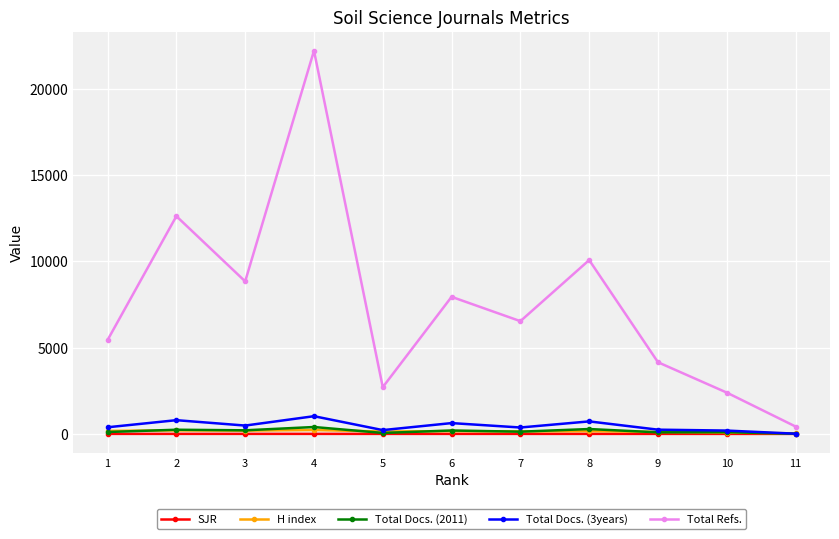

What is the value of the Total Docs. (2011) point at the 9th from the left?

91.0